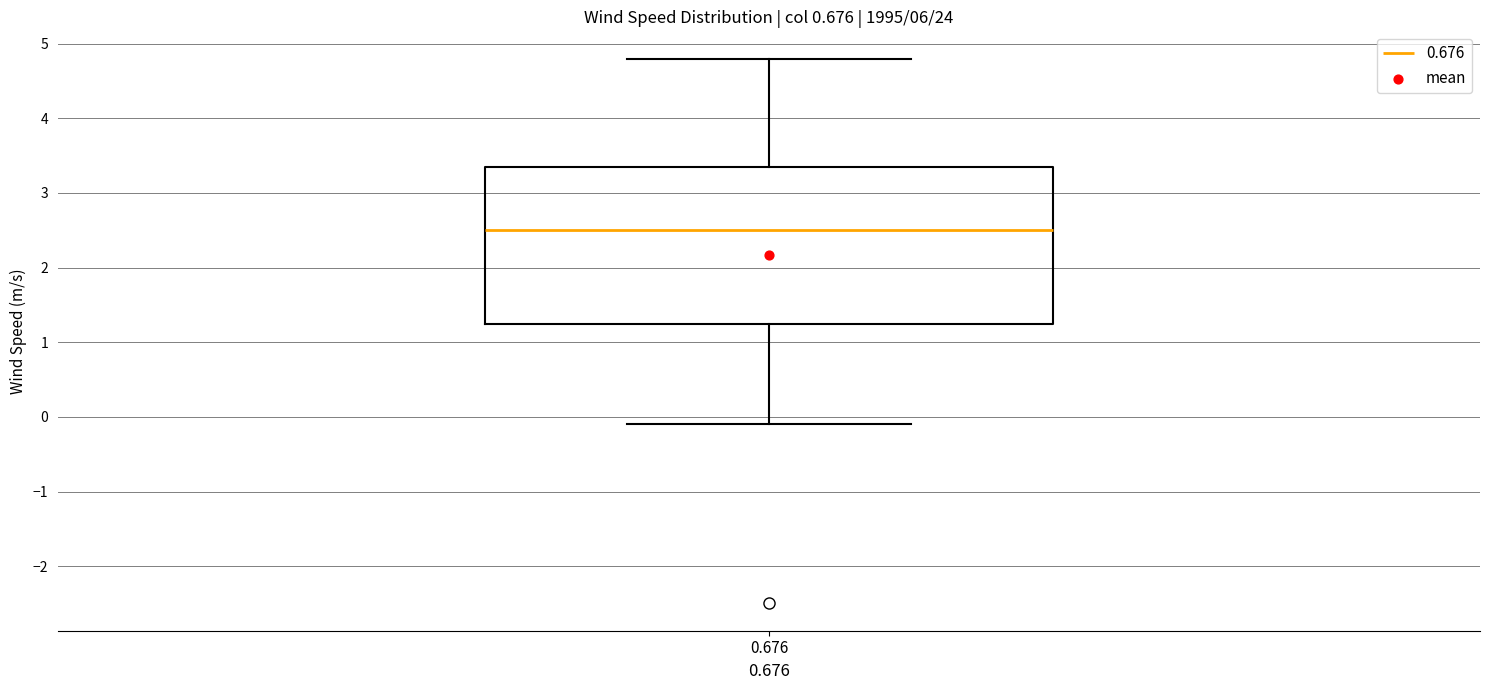

Read this box plot against the y-axis: the position of the median line, the range covered by the box, and the ends of both whiskers. The values are not printed on the chart, so give them approximately, as read against the axis.

median 2.5, box 1.3 to 3.4, whiskers -0.1 to 4.8